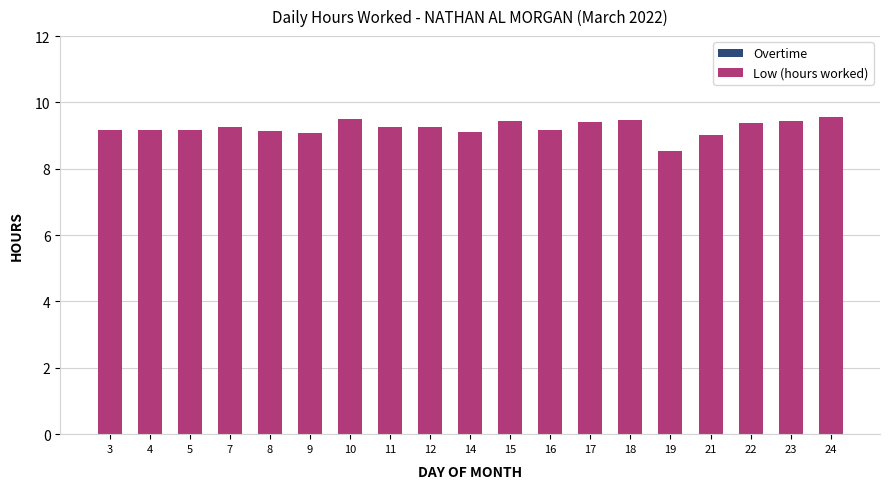

Approximately how many times larger is the value at 4 compared to 5?

1.0